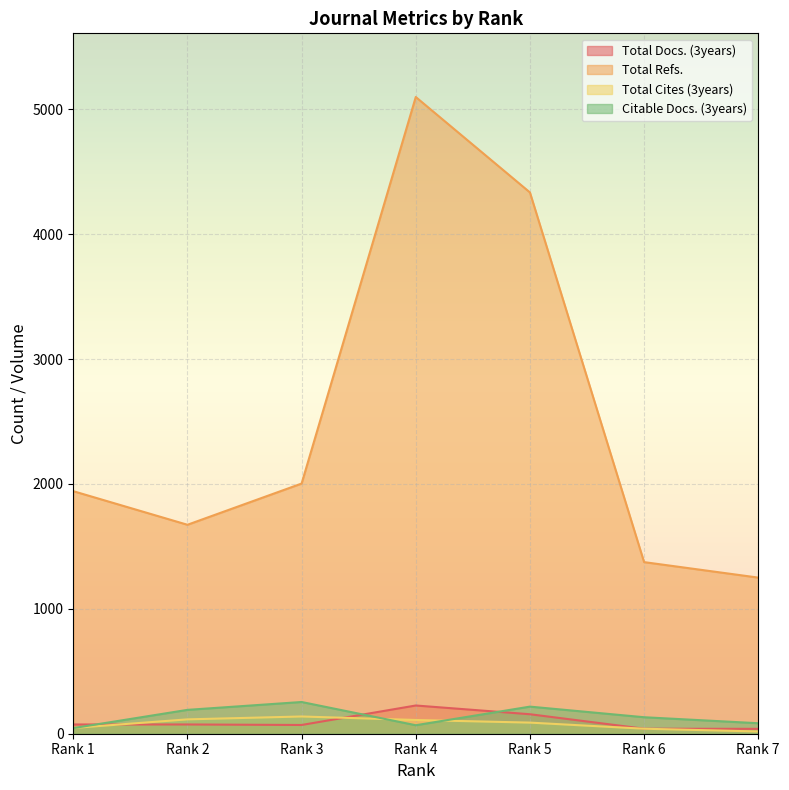

Reading left to right, what are all the values shown in this chart?

Total Docs. (3years): 74	74	70	226	156	40	39
Total Refs.: 1942	1673	2003	5098	4334	1374	1250
Total Cites (3years): 46	115	138	110	89	40	18
Citable Docs. (3years): 45	191	254	68	217	132	84